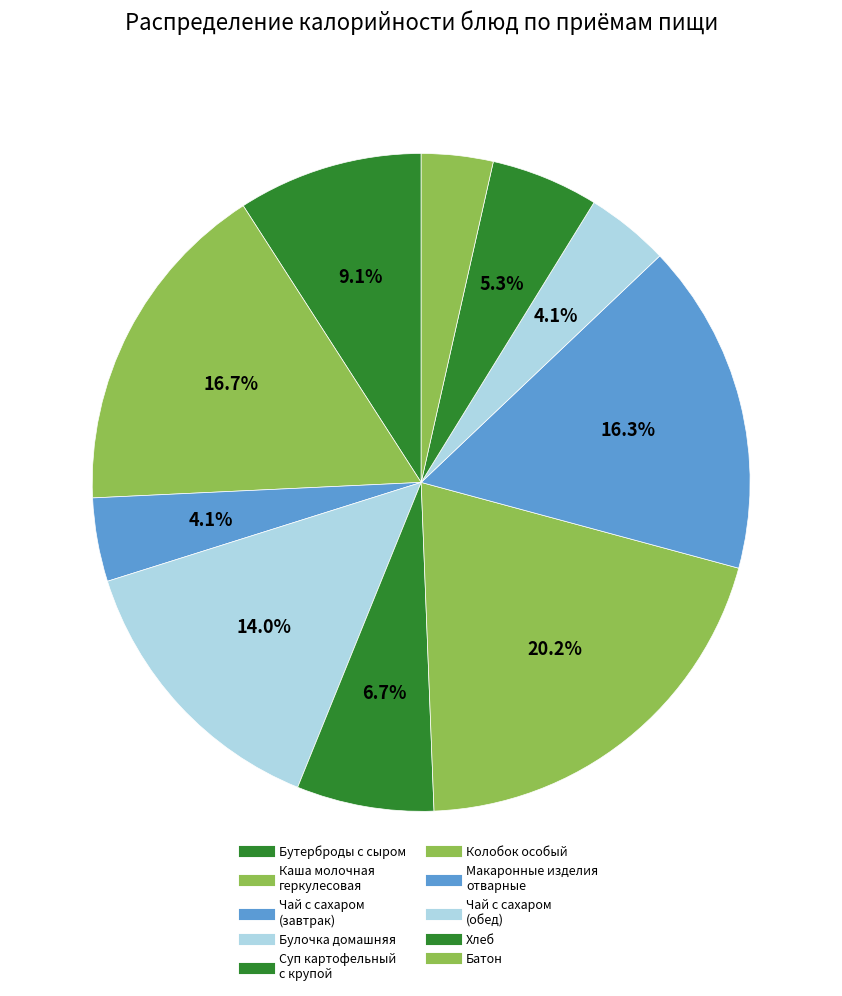

How many segments does this pie chart have?

10